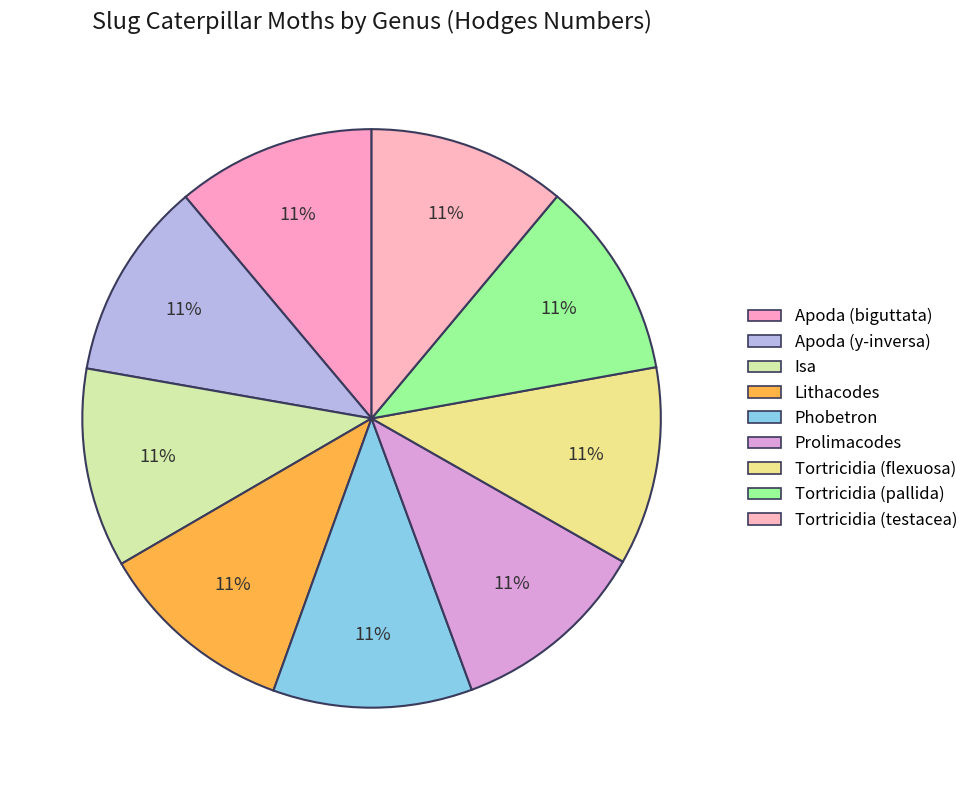

Which slice is the smallest?

Tortricidia (testacea)